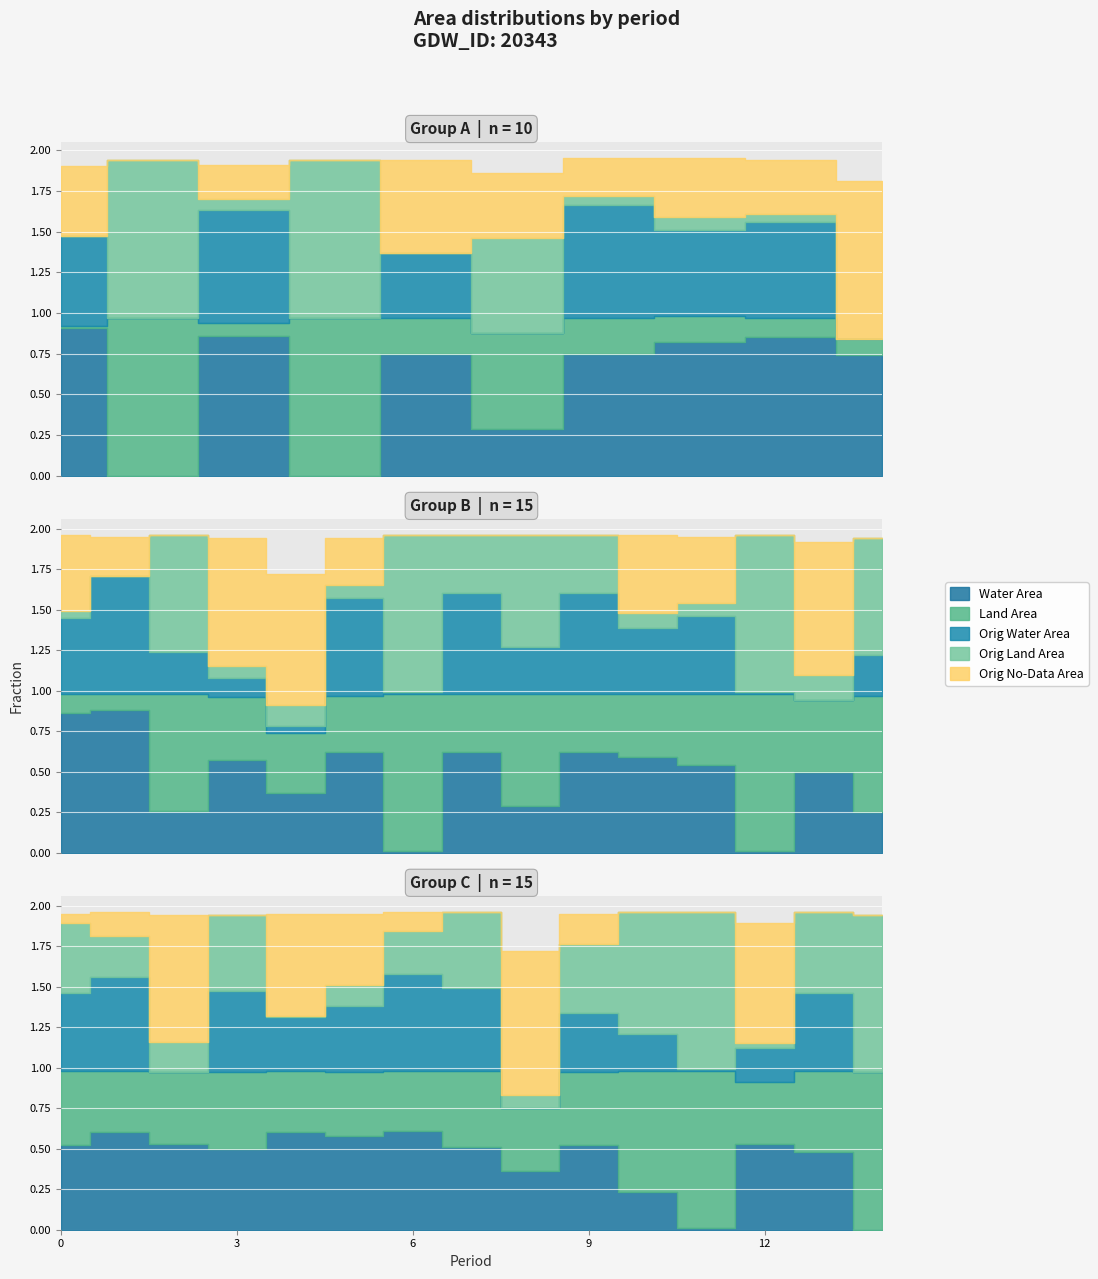

The value of origlandArea at 2010_01 is 0.7. True or false?

False